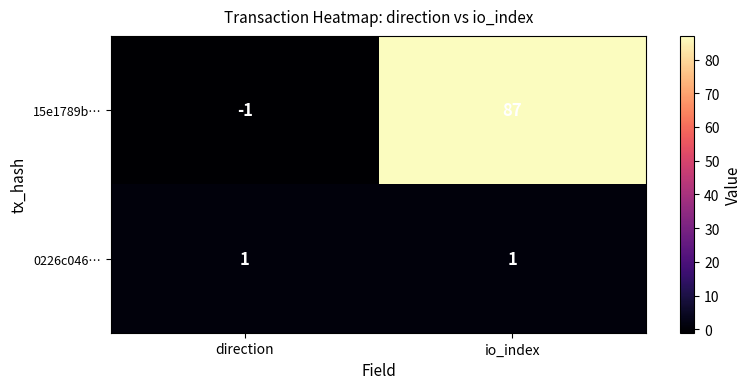

What is the average value of the 15e1789b… series?

43